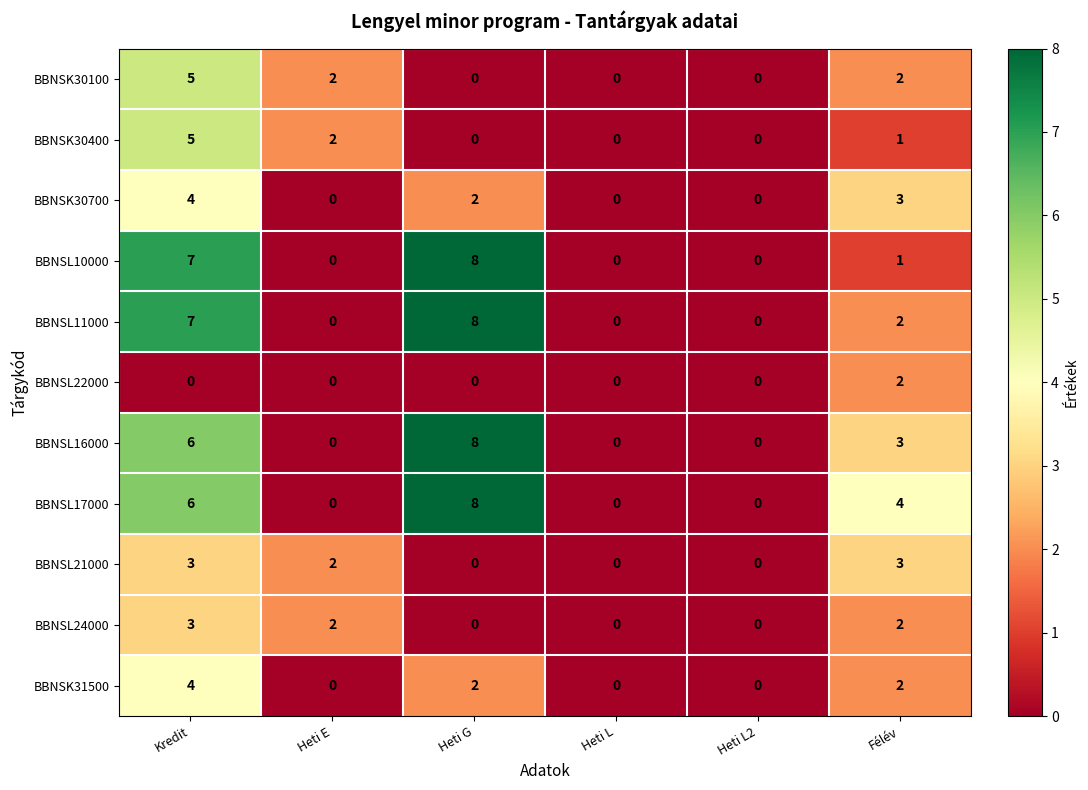

Which series changed the most between Heti E and Félév?

BBNSL17000